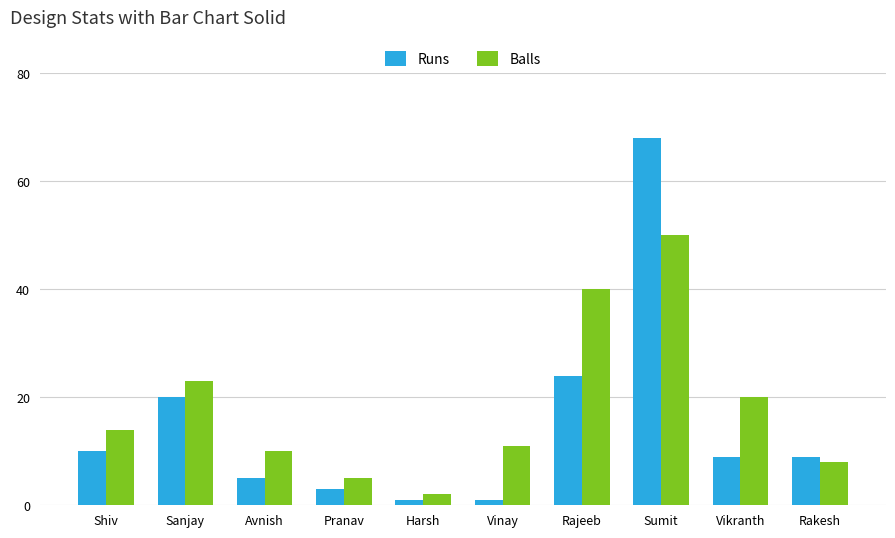

Reading left to right, what are all the values shown in this chart?

Runs: Shiv=10	Sanjay=20	Avnish=5	Pranav=3	Harsh=1	Vinay=1	Rajeeb=24	Sumit=68	Vikranth=9	Rakesh=9
Balls: Shiv=14	Sanjay=23	Avnish=10	Pranav=5	Harsh=2	Vinay=11	Rajeeb=40	Sumit=50	Vikranth=20	Rakesh=8